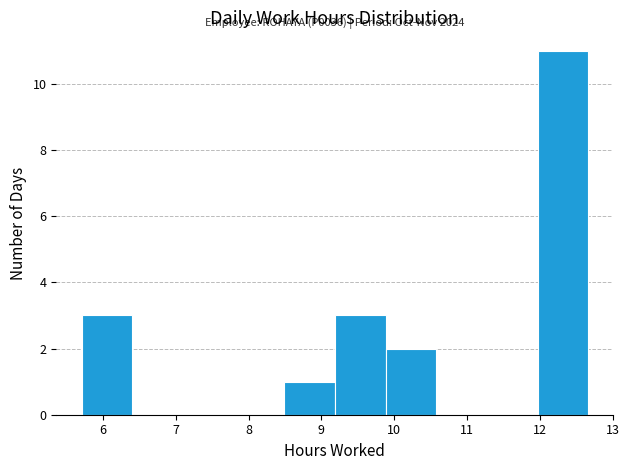

Over which range of the x-axis is the bar tallest?

12.0 to 12.7